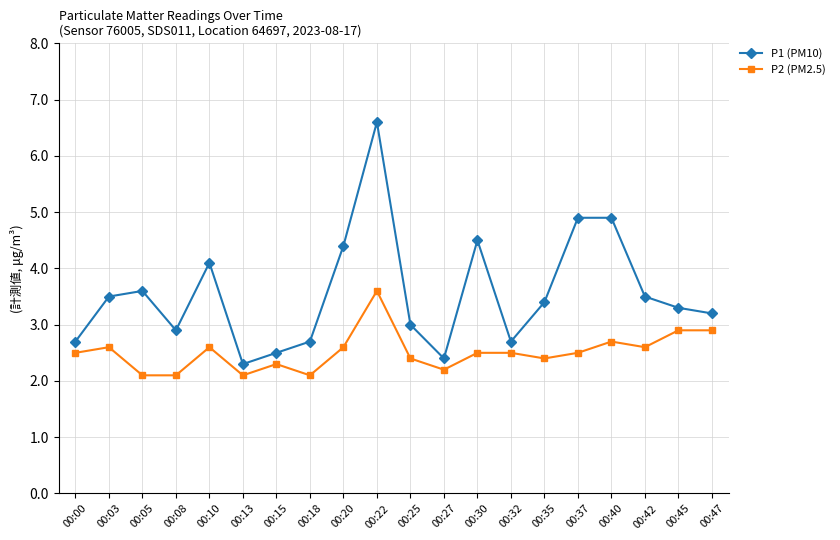

What is the spread (max minus min) of values at 00:37?

2.4